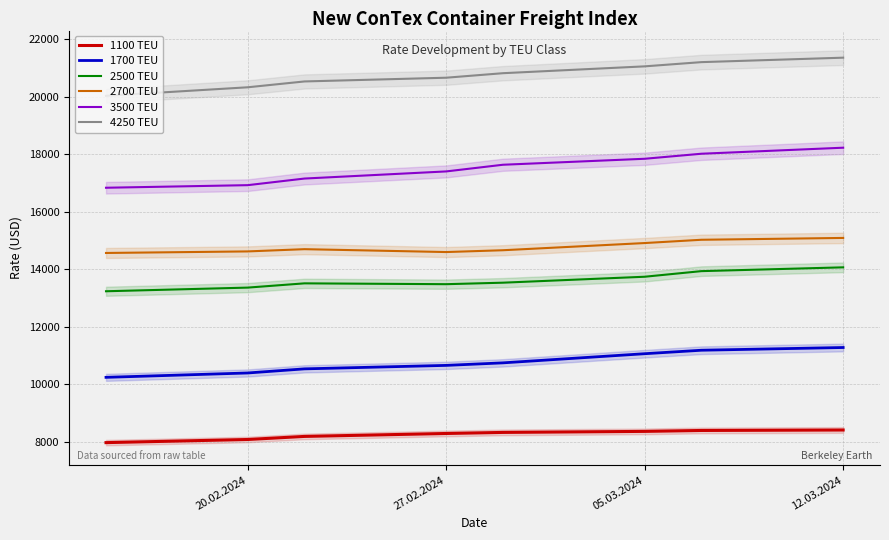

True or false: 1700 TEU and 2500 TEU intersect in this chart.

False